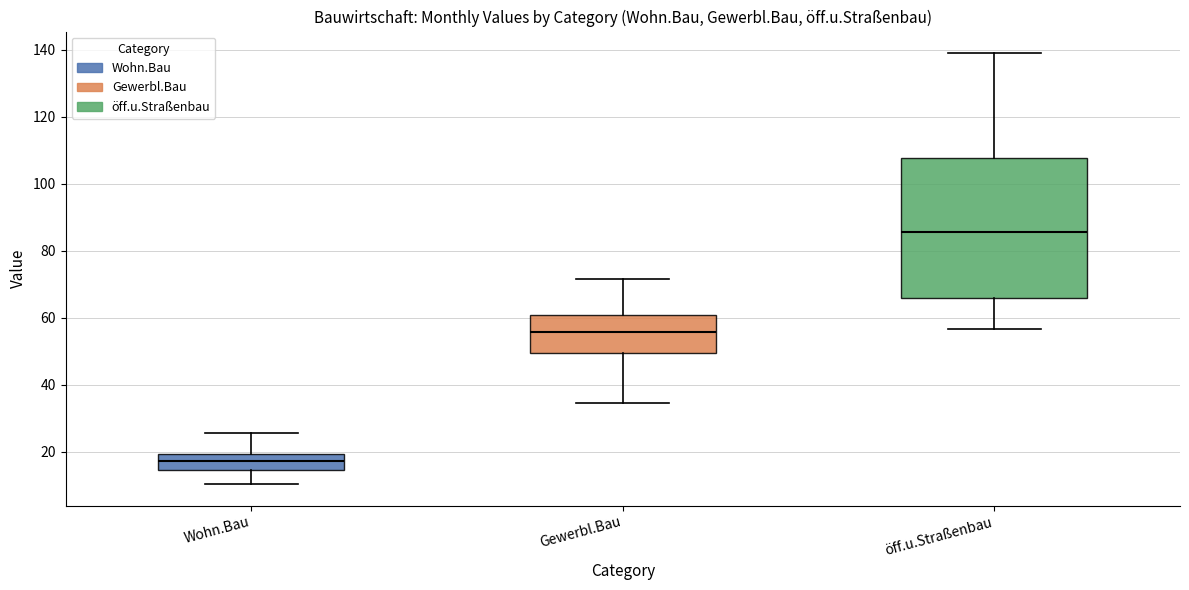

Which box is the tallest, from its lower edge to its upper edge?

öff.u.Straßenbau